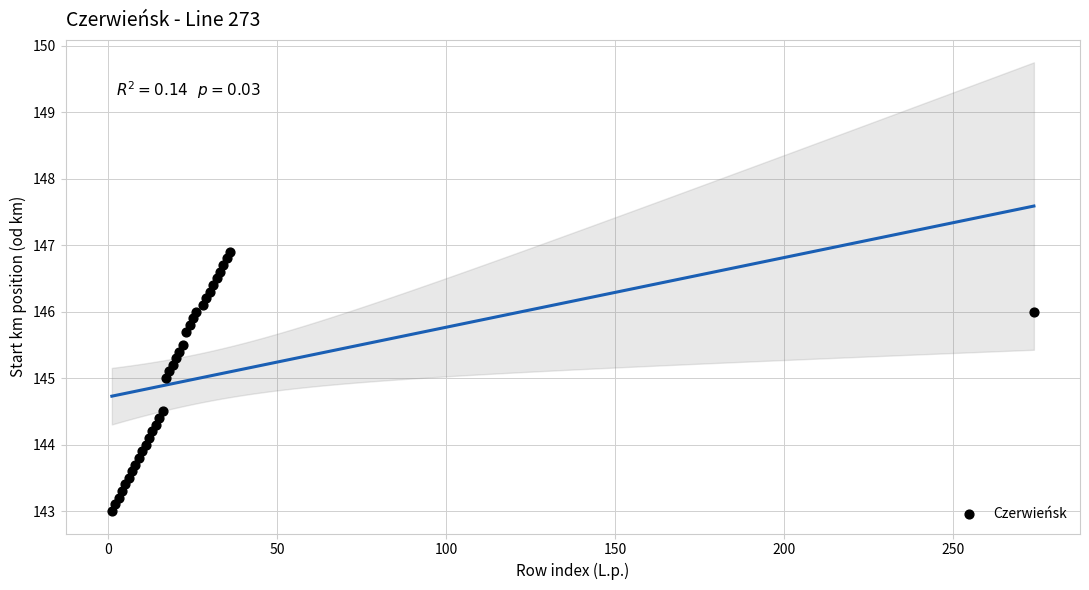

What is the range of X values (max minus min)?

273.0